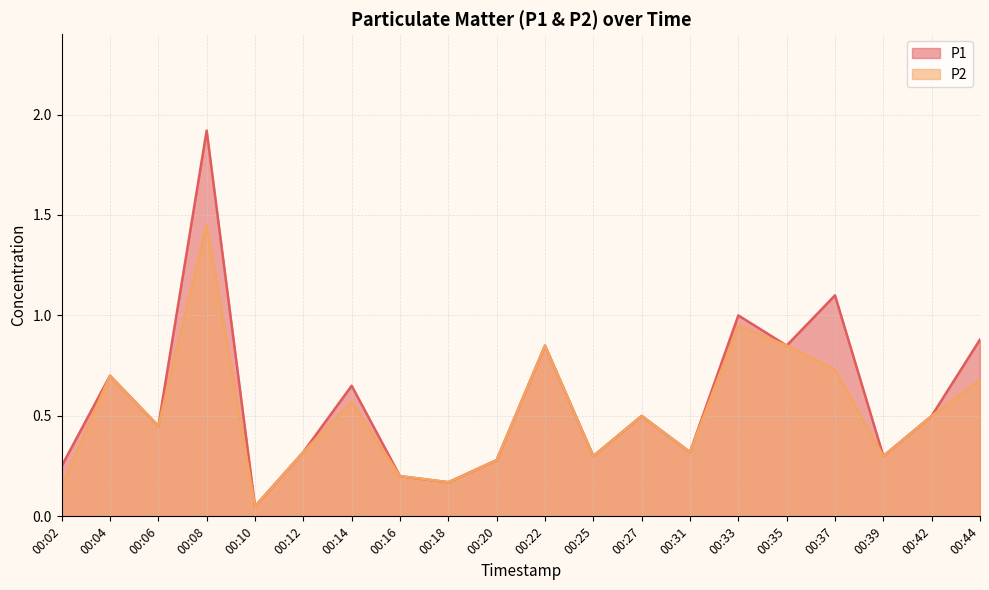

At which label does P1 reach its peak?

00:08